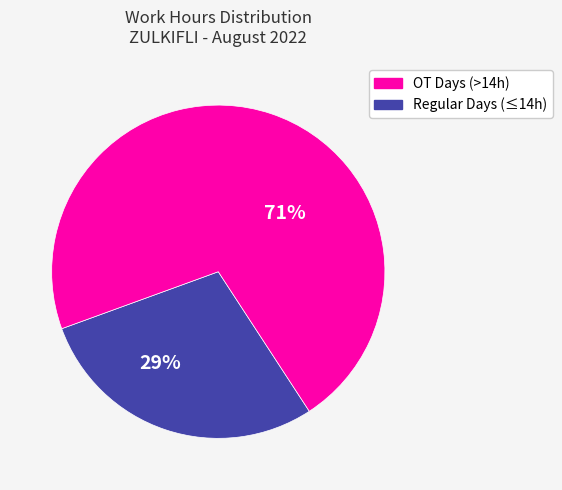

Is there a majority slice in this chart?

Yes